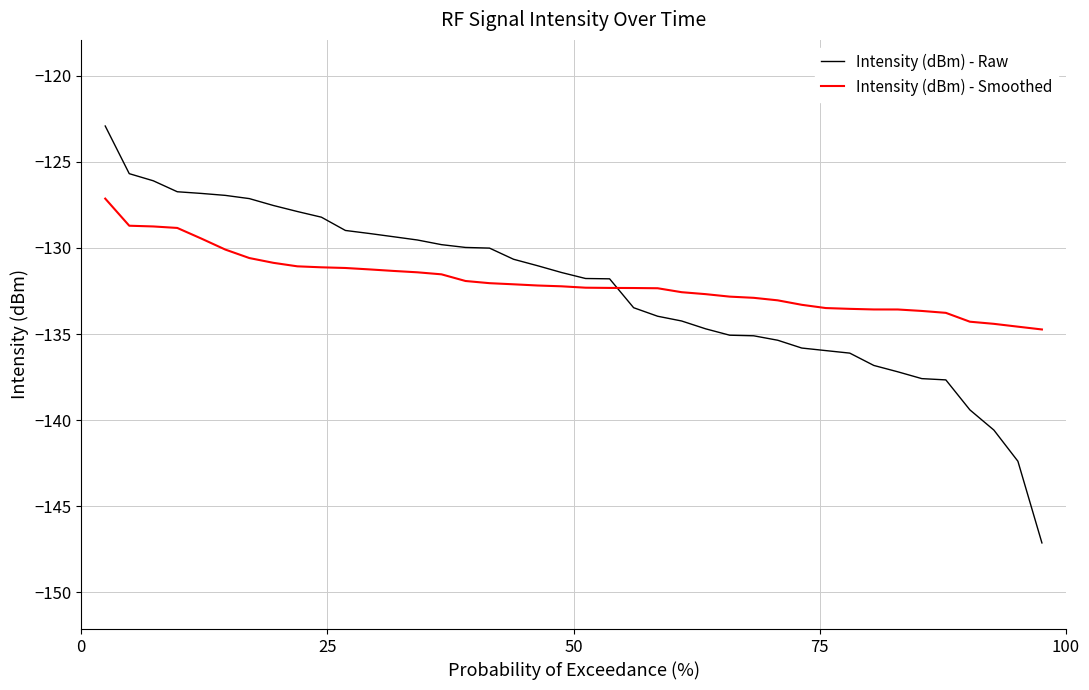

Rank the series by their maximum value, from lowest to highest.

Intensity (dBm) - Smoothed, Intensity (dBm) - Raw